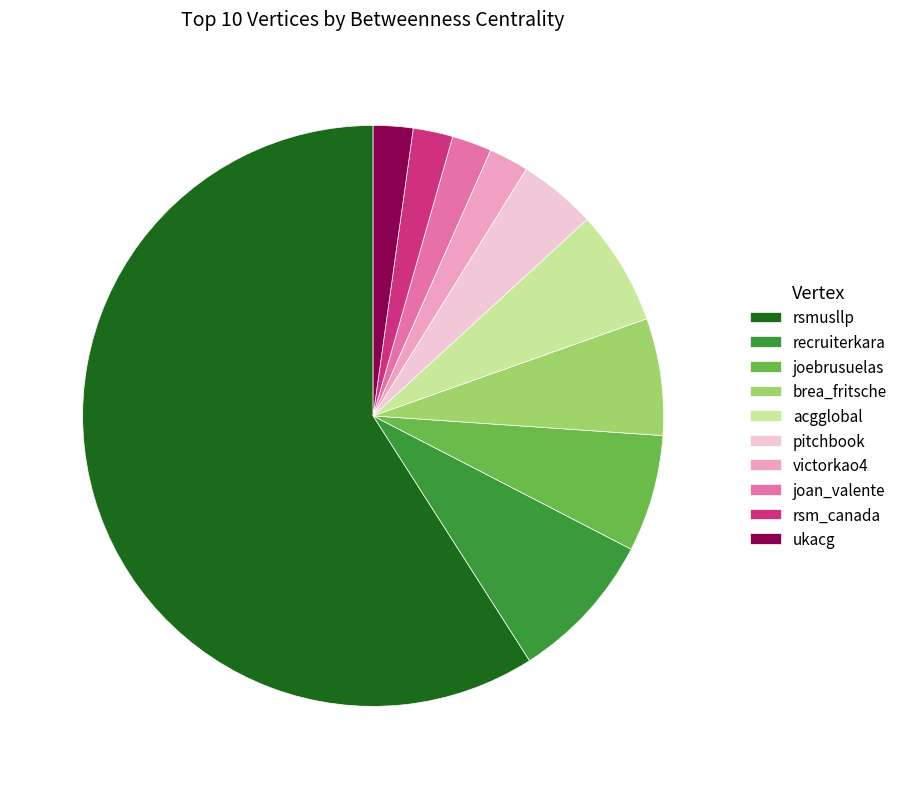

Is there any slice that represents more than half of the pie?

Yes